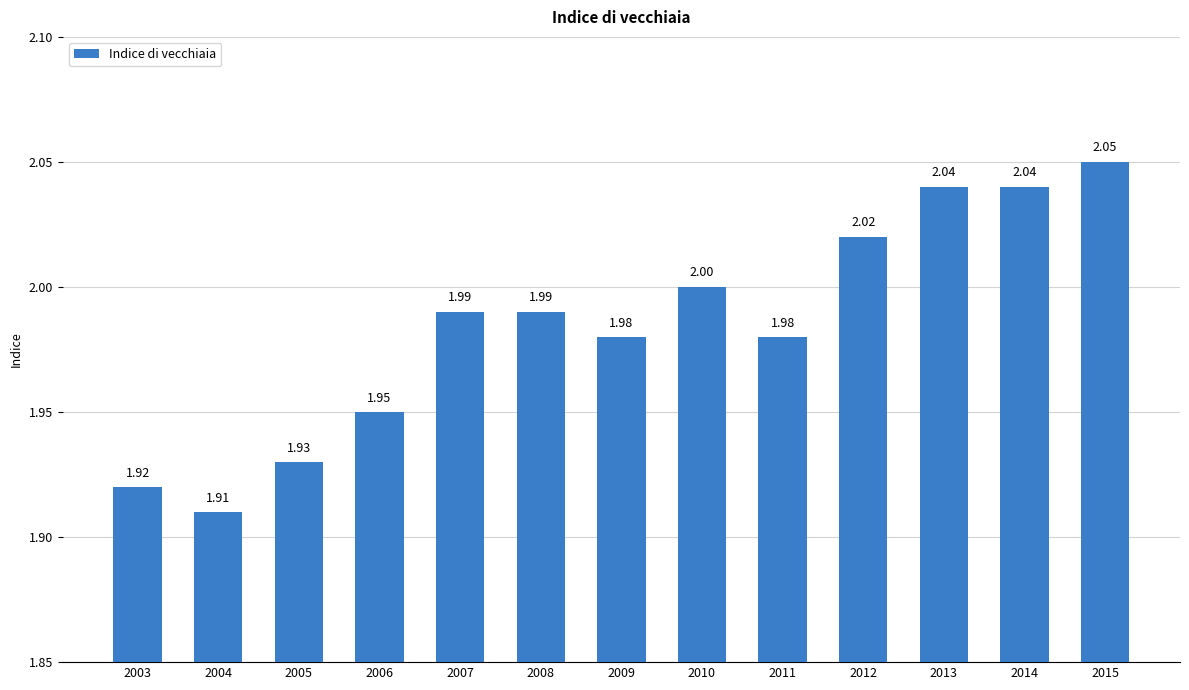

Does the chart contain any negative values?

No